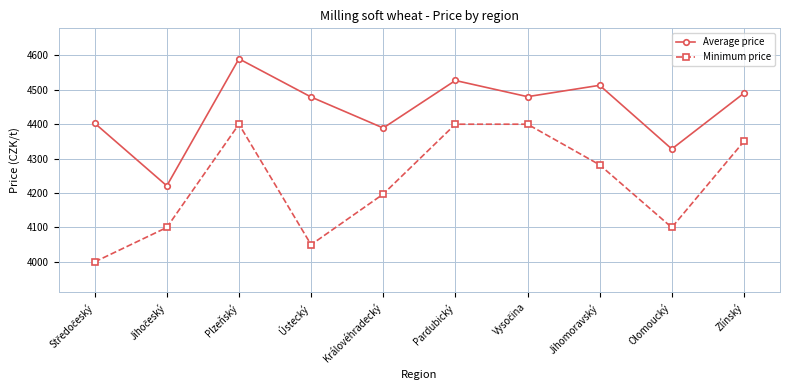

What is the approximate value of Average price at Jihomoravský?

4513